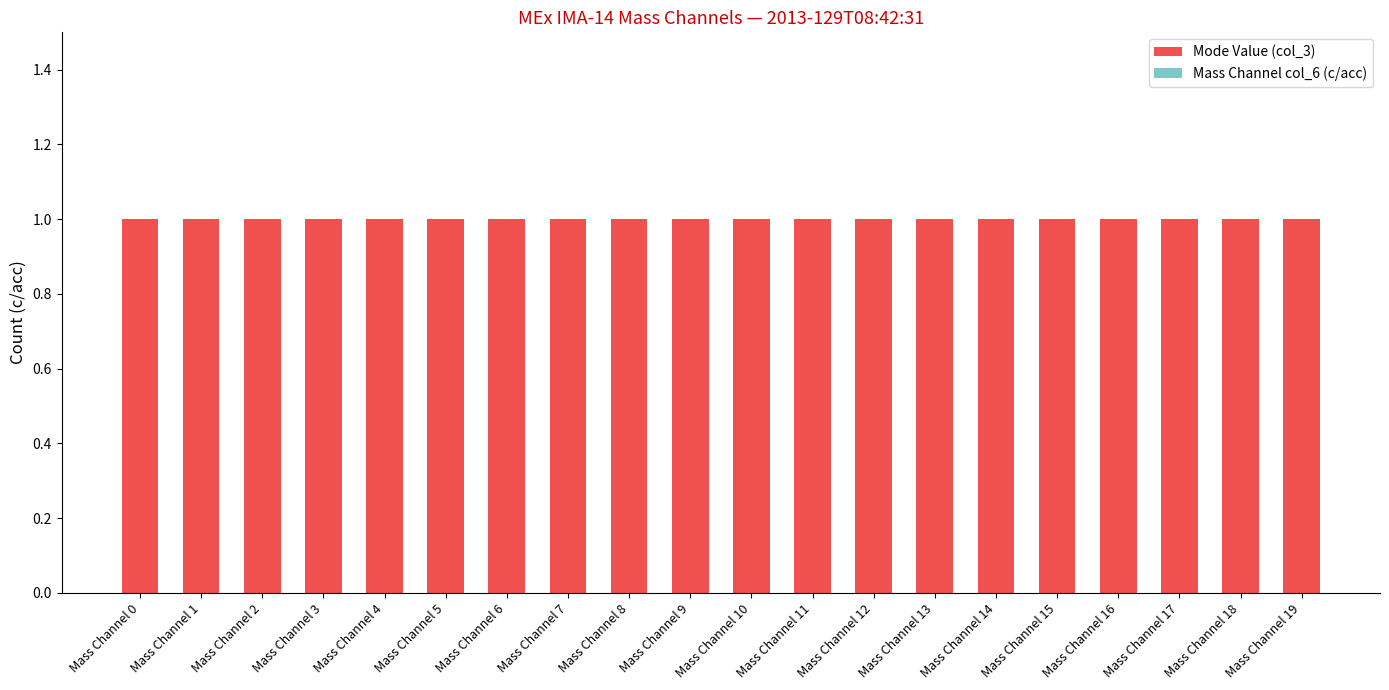

What is the lowest value of the Mode Value (col_3) series?

1